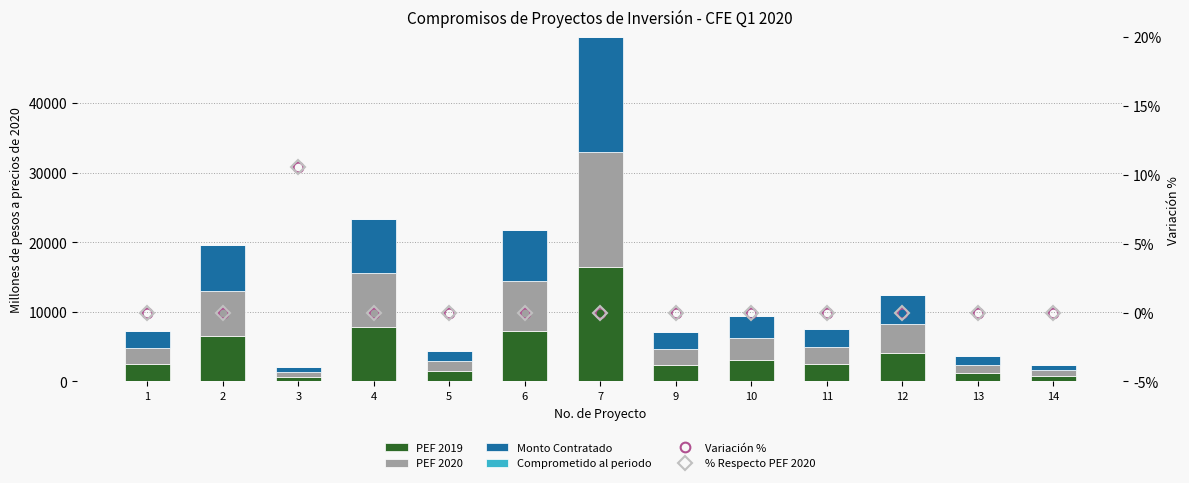

At how many categories does at least one series exceed 3200?

5